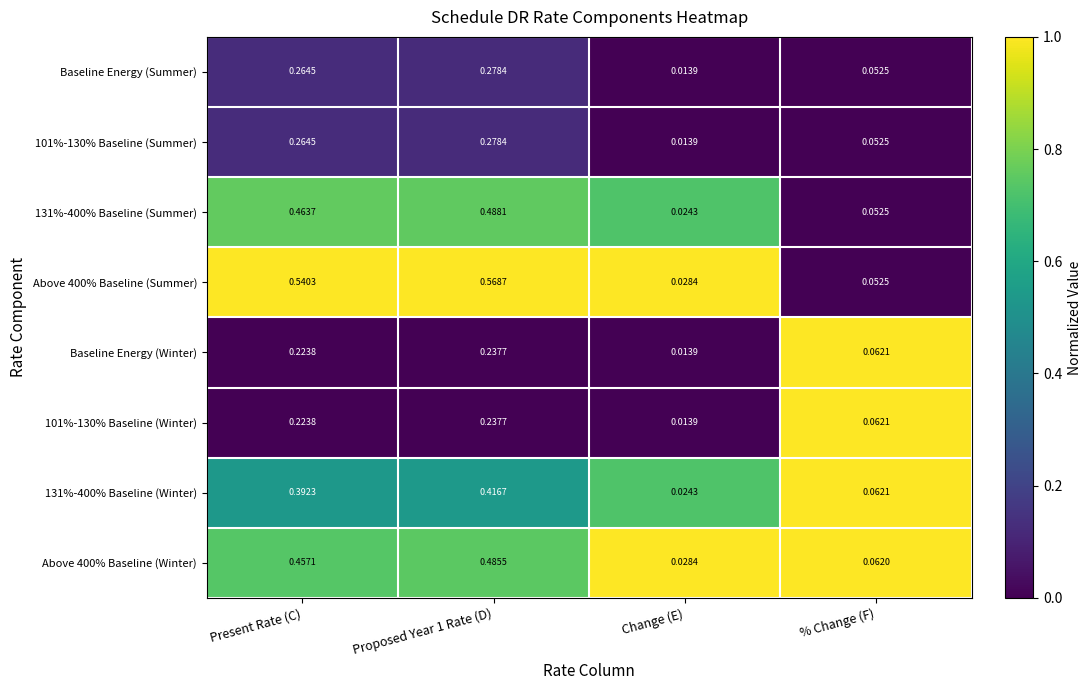

At which category is the sum across all series the highest?

Proposed Year 1 Rate (D)